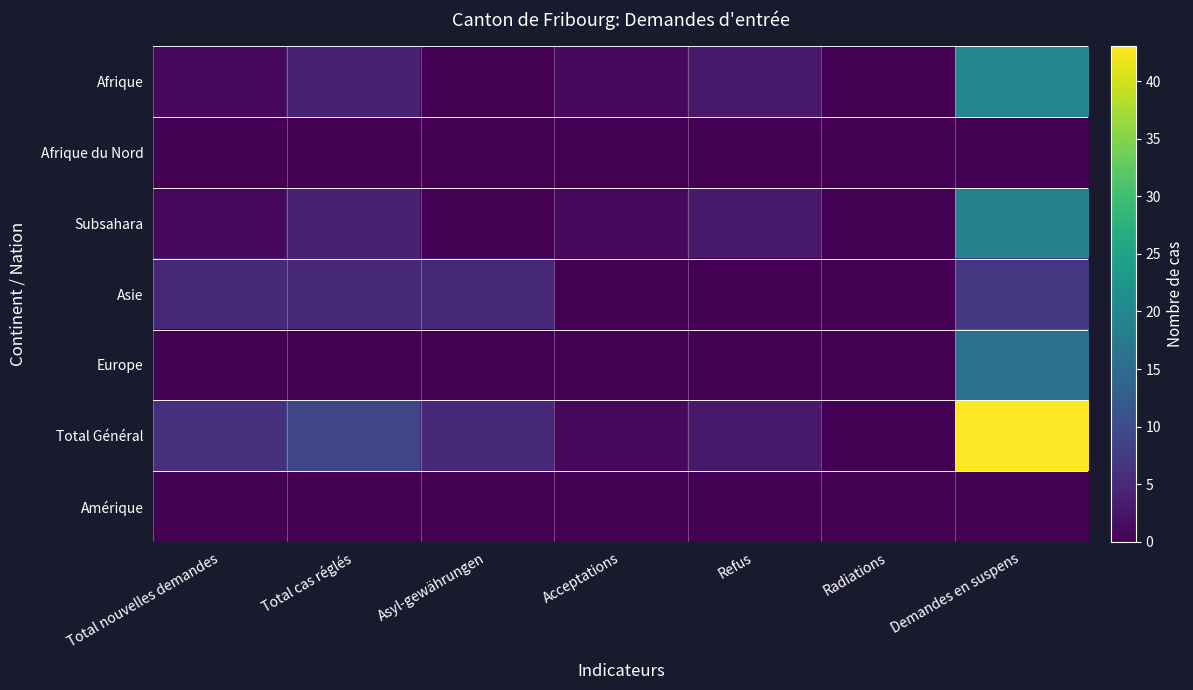

At how many categories does at least one series exceed 4?

4